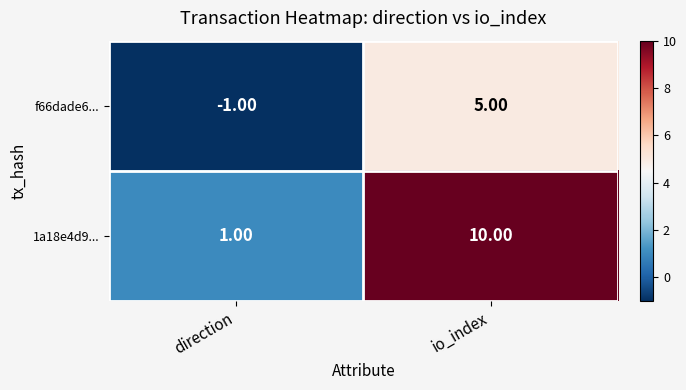

At which label is f66dade6... closest to 2?

direction